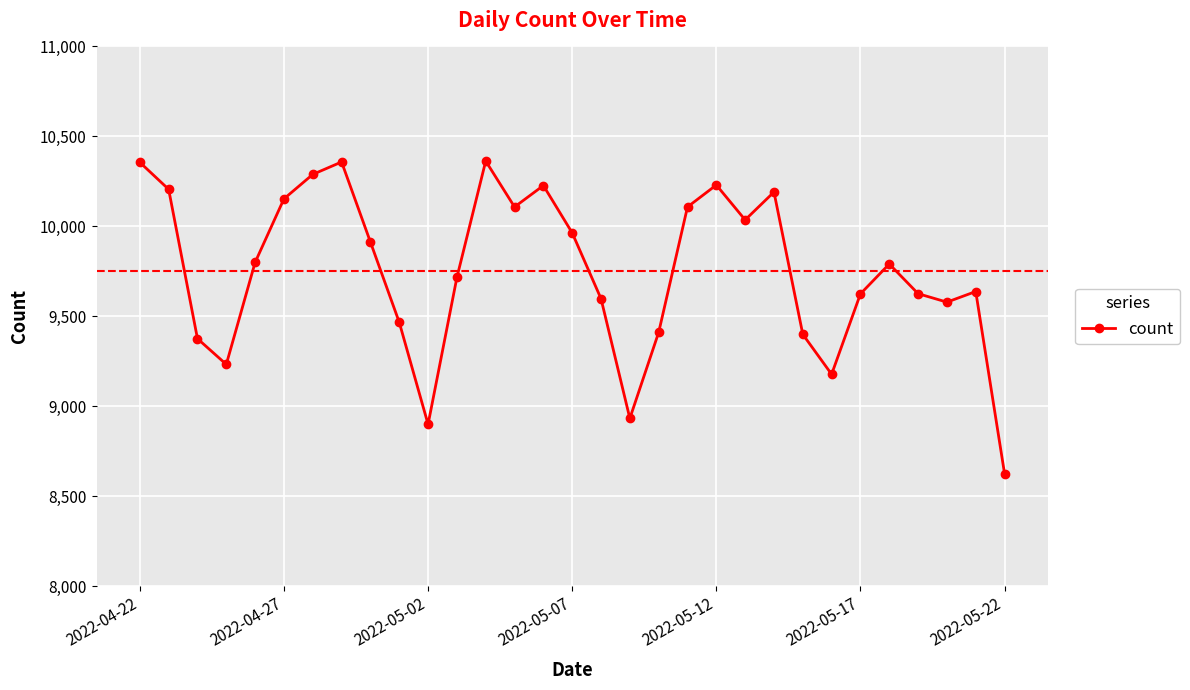

How many interior local valleys (lower than both neighbors) does the data have?

7